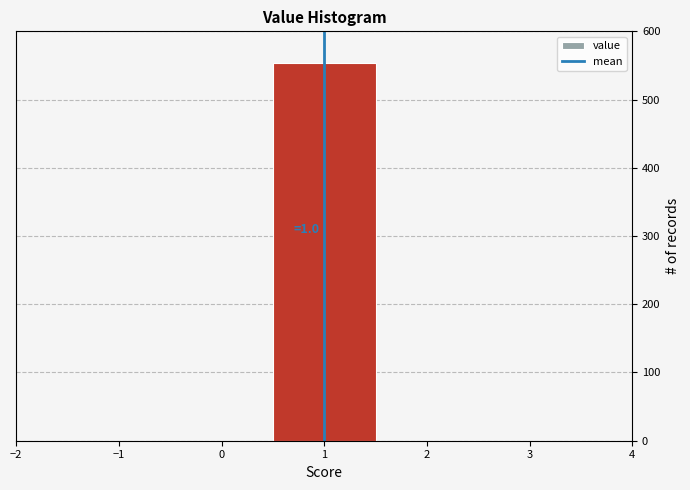

Over which range of the x-axis is the bar tallest?

0.5 to 1.5